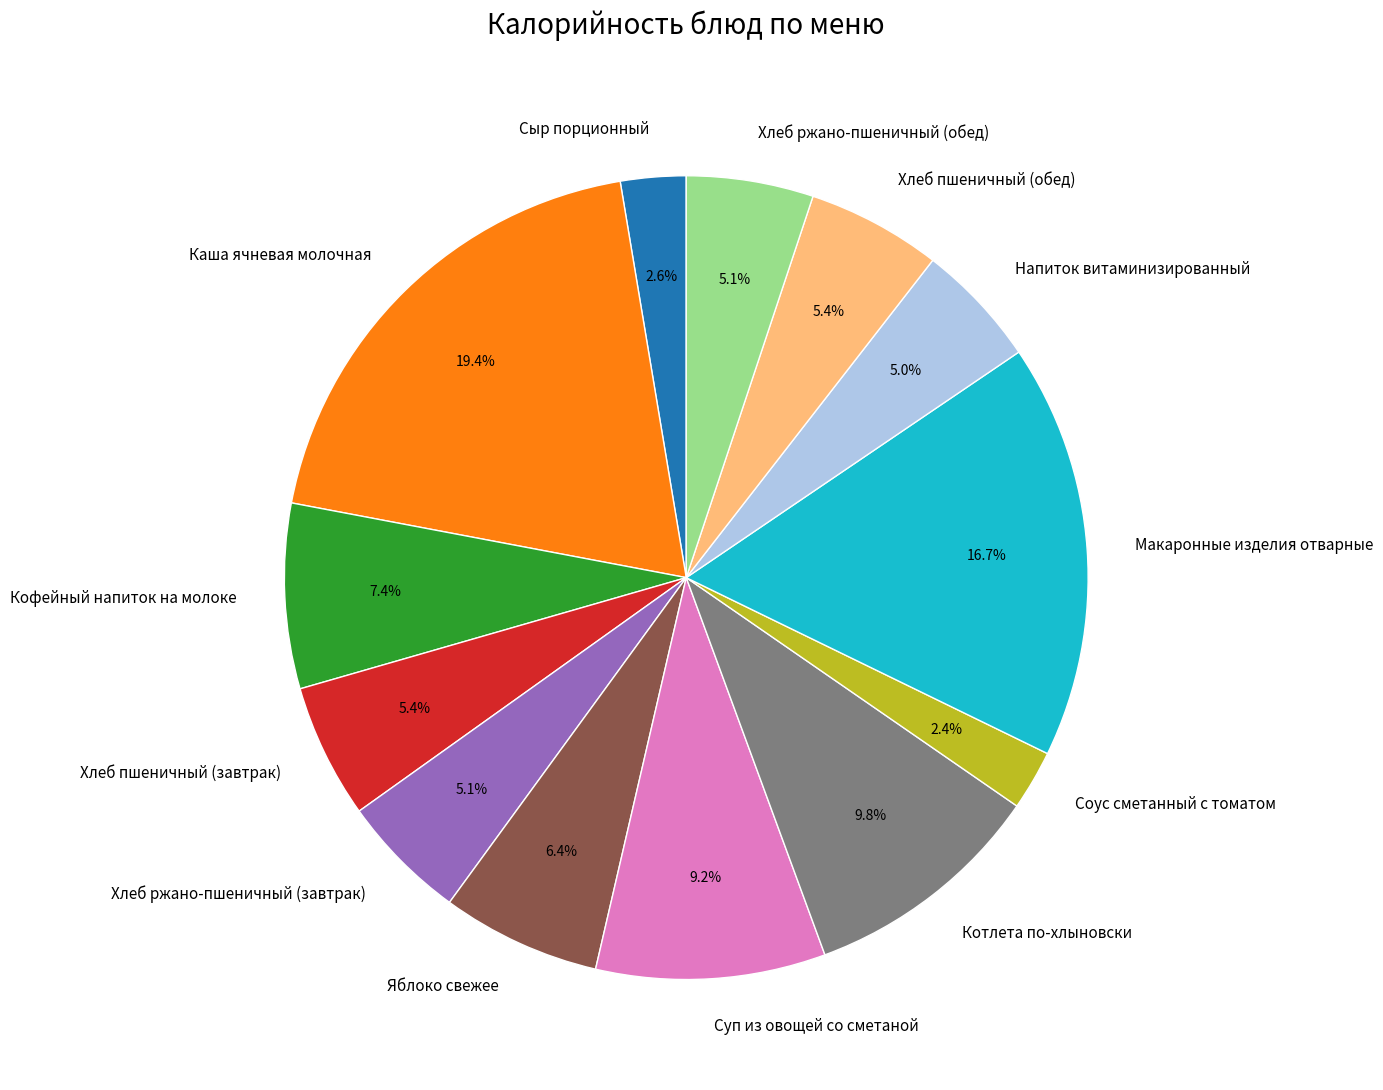

To the nearest percent, what is the difference between the Сыр порционный and Хлеб пшеничный (завтрак) slice percentages?

3%